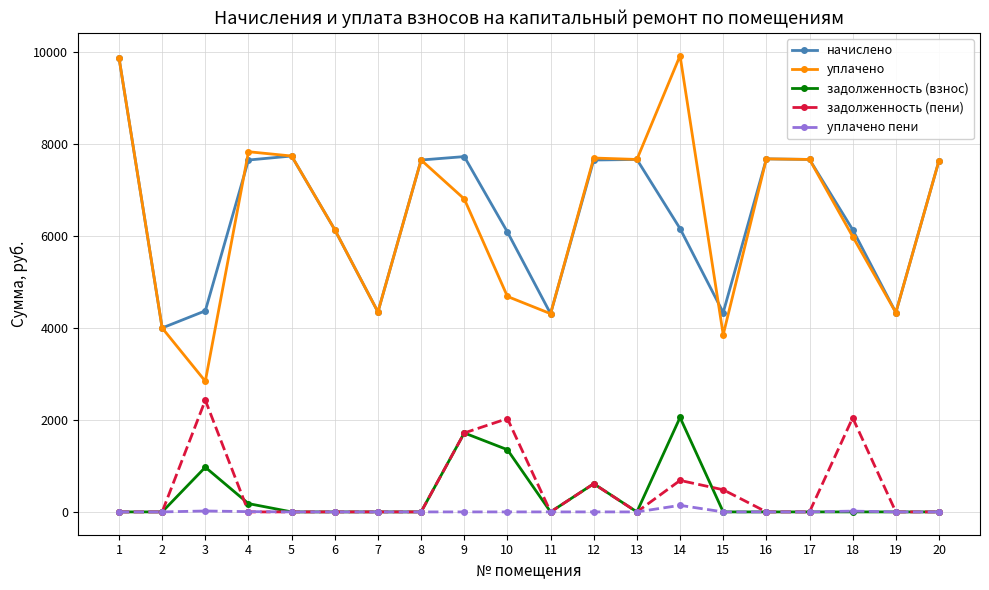

Which series has the largest range (max minus min)?

уплачено